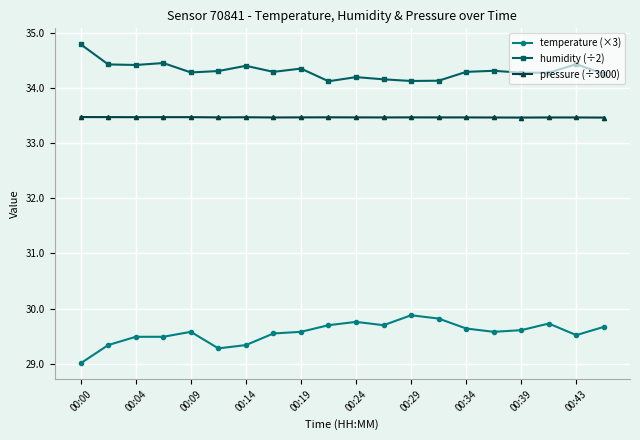

Which series has the largest total across all categories?

humidity (÷2)